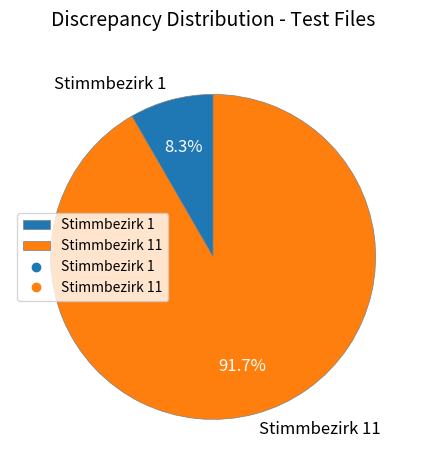

Which slice is the smallest?

Stimmbezirk 1